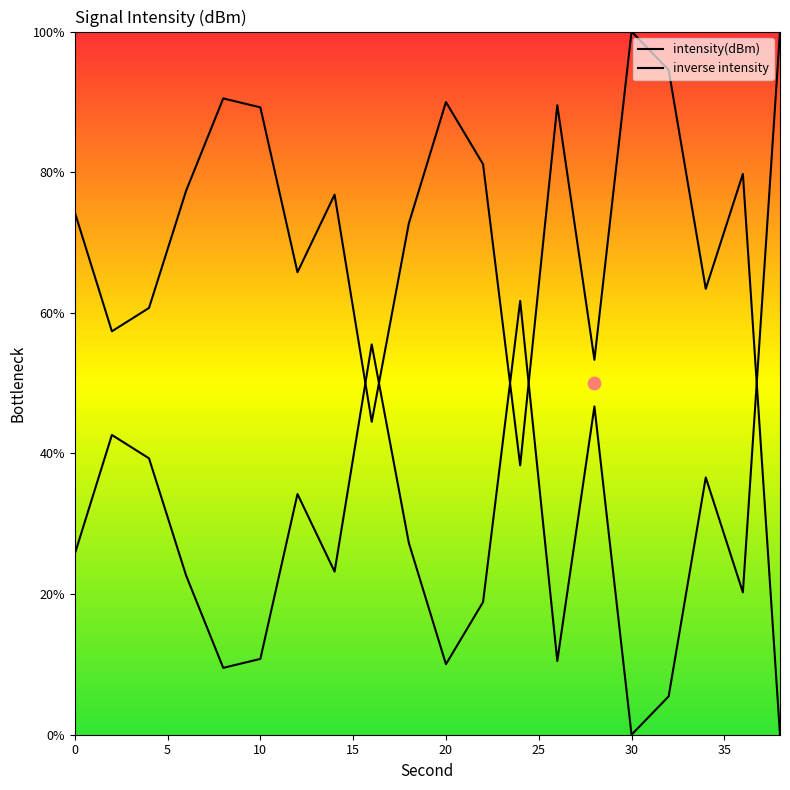

Between 8 and 36, which is larger?

36